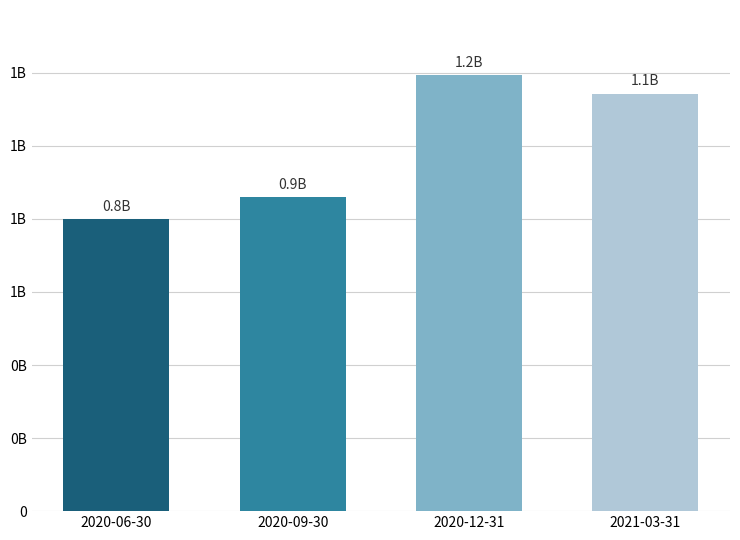

Are the bars horizontal?

No